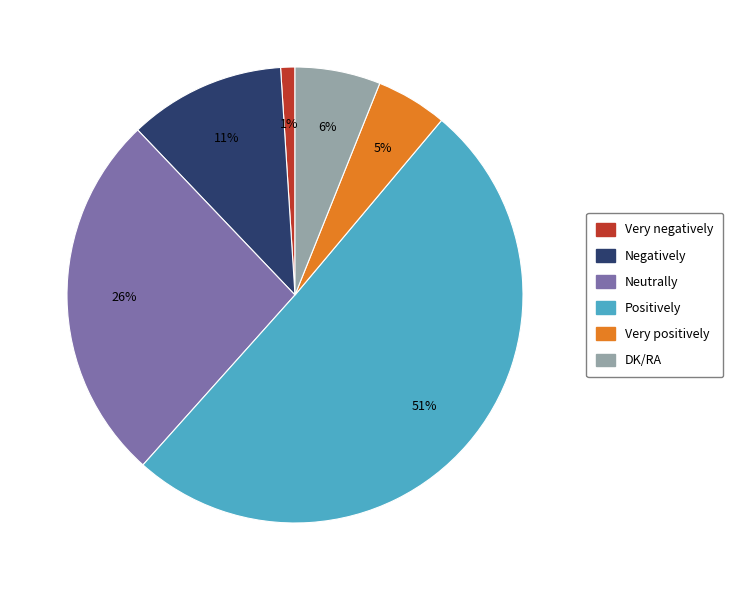

Is there any slice that represents more than half of the pie?

Yes